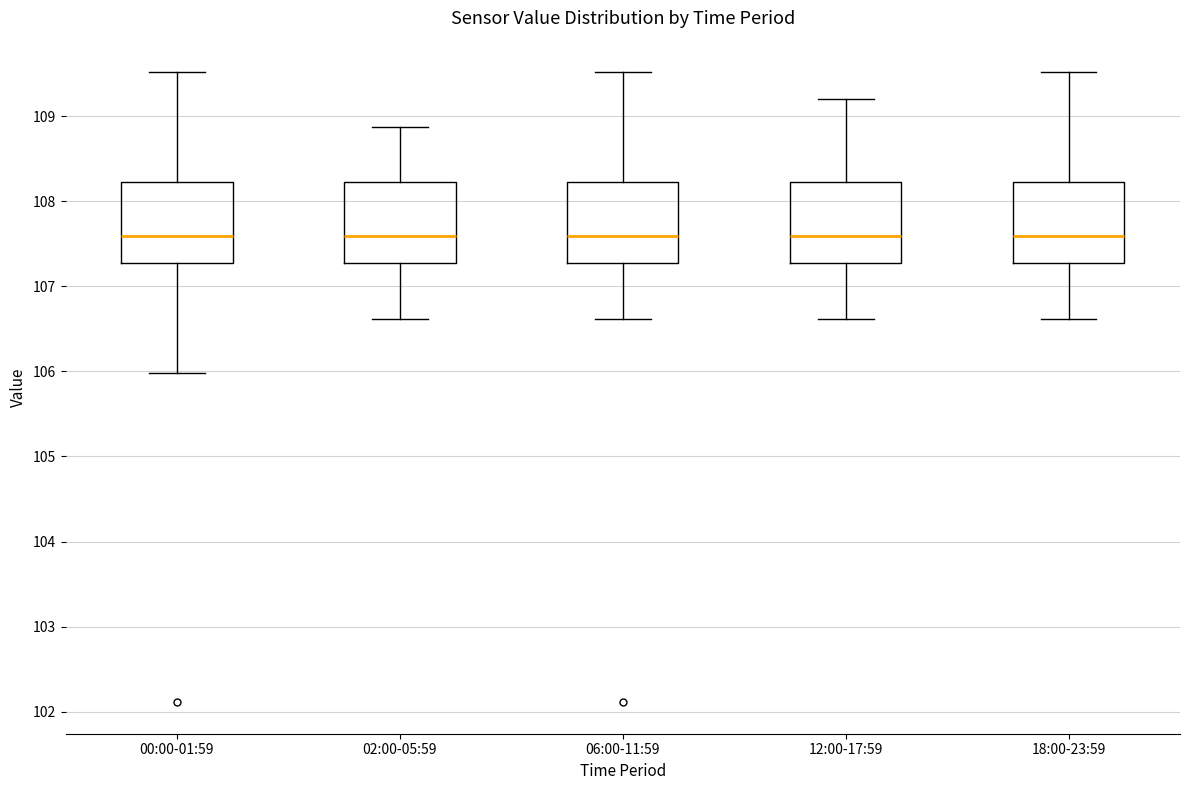

Where does the median line of the box for 12:00-17:59 sit on the y-axis? The values are not printed on the chart, so give them approximately, as read against the axis.

107.6